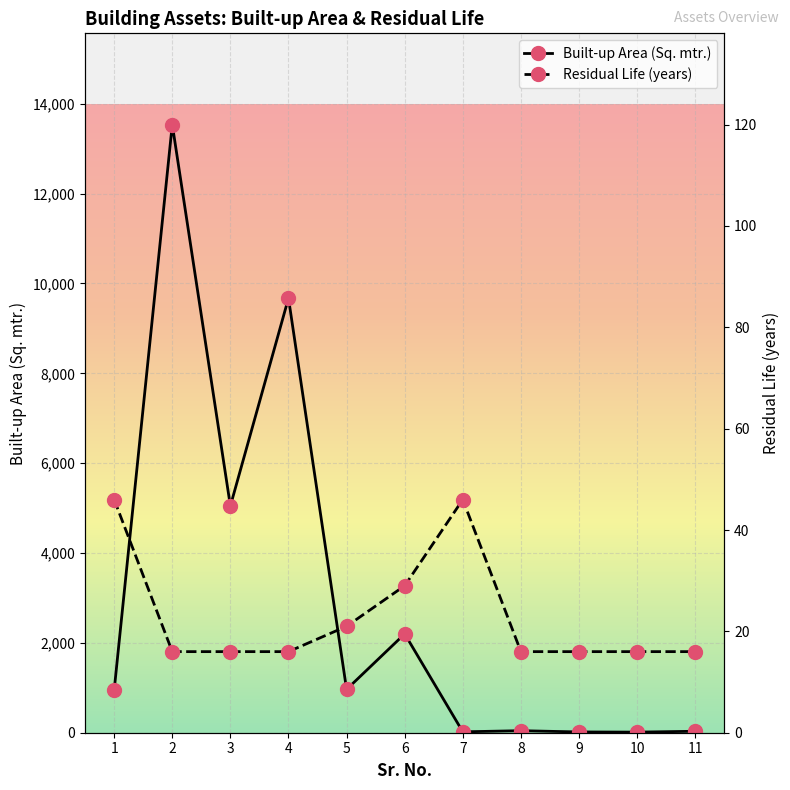

True or false: Built-up Area (Sq. mtr.) and Residual Life (years) cross at least once.

True